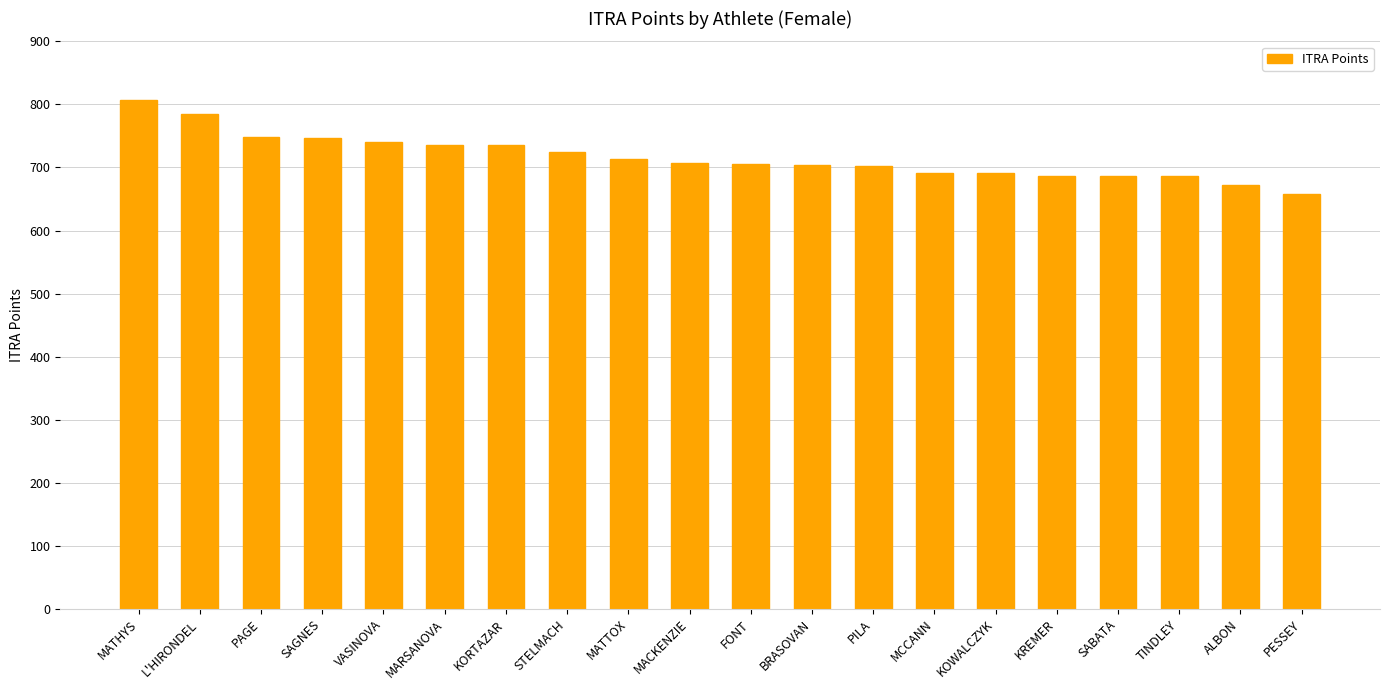

What value does the data have at PILA, to the nearest 50?

700